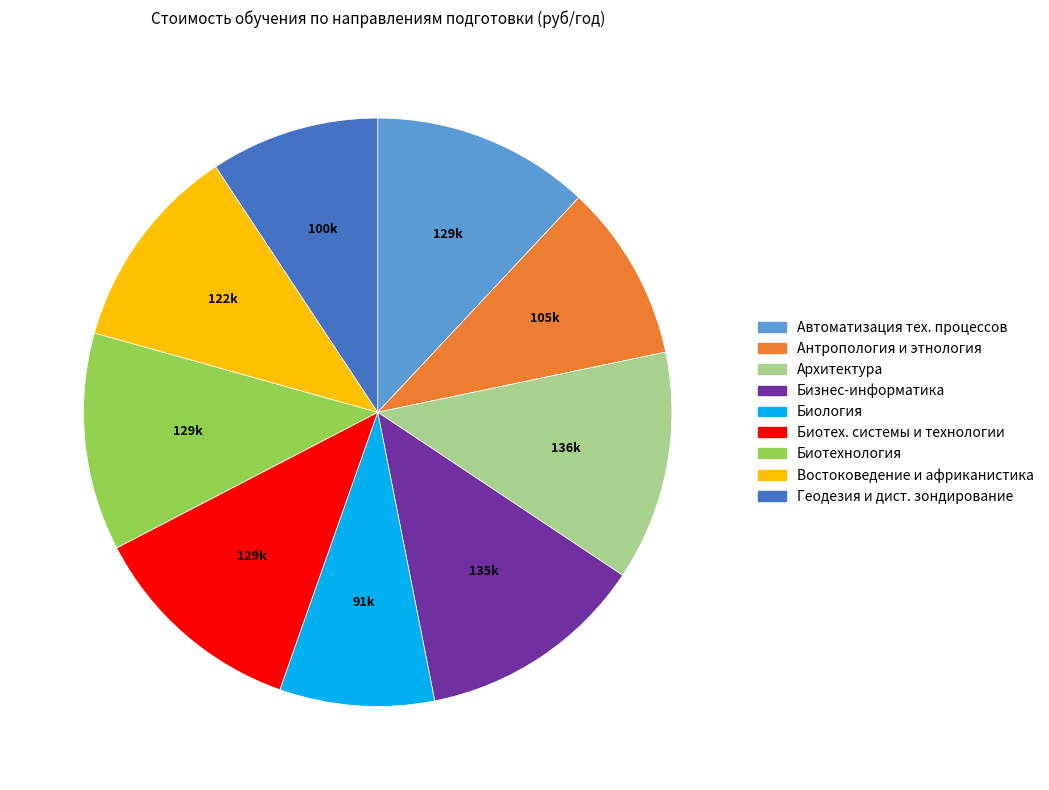

Is there a majority slice in this chart?

No